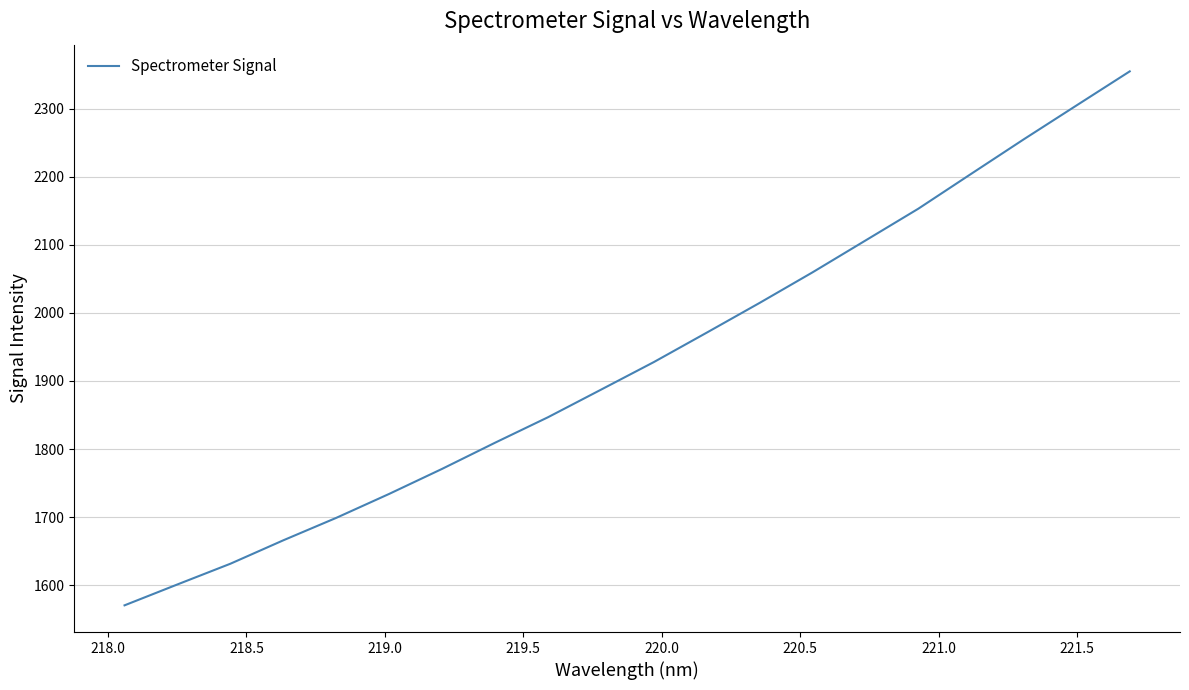

What is the maximum value shown in the chart?

2354.9